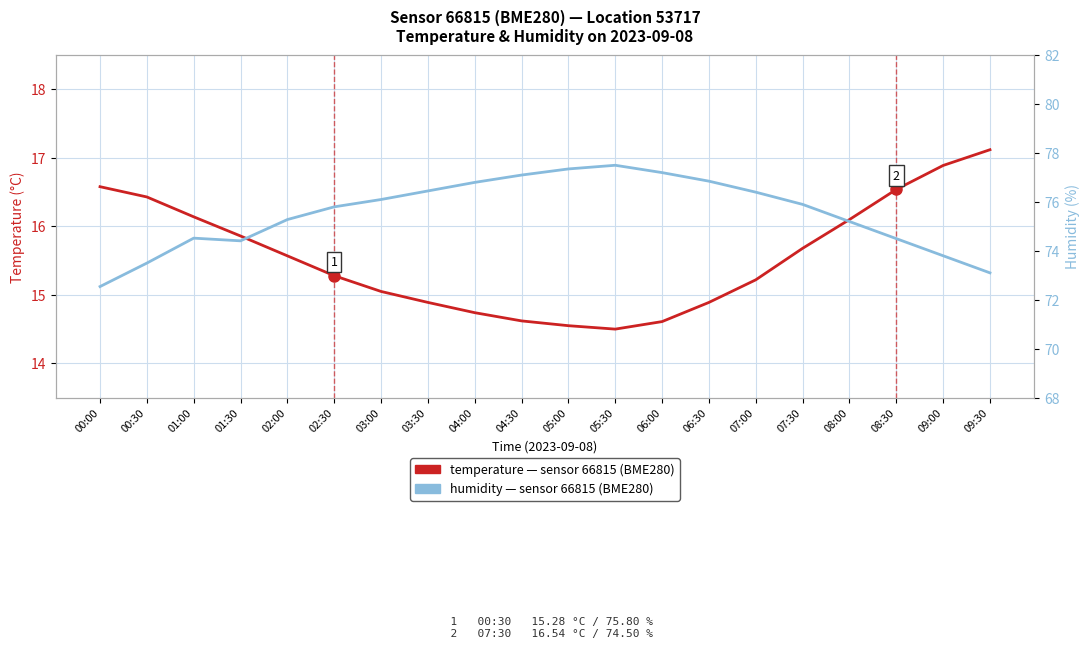

List the series in order of their overall mean, lowest first.

temperature, humidity